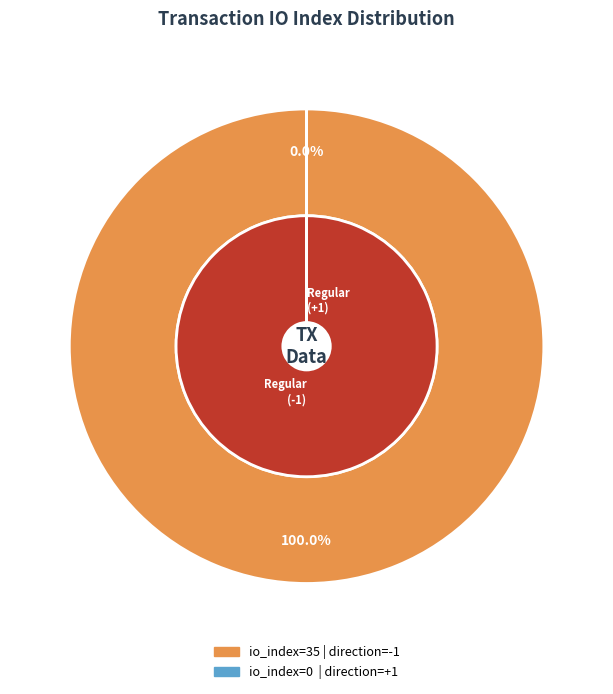

What is the change in value from io_index_35 to io_index_0?

-35